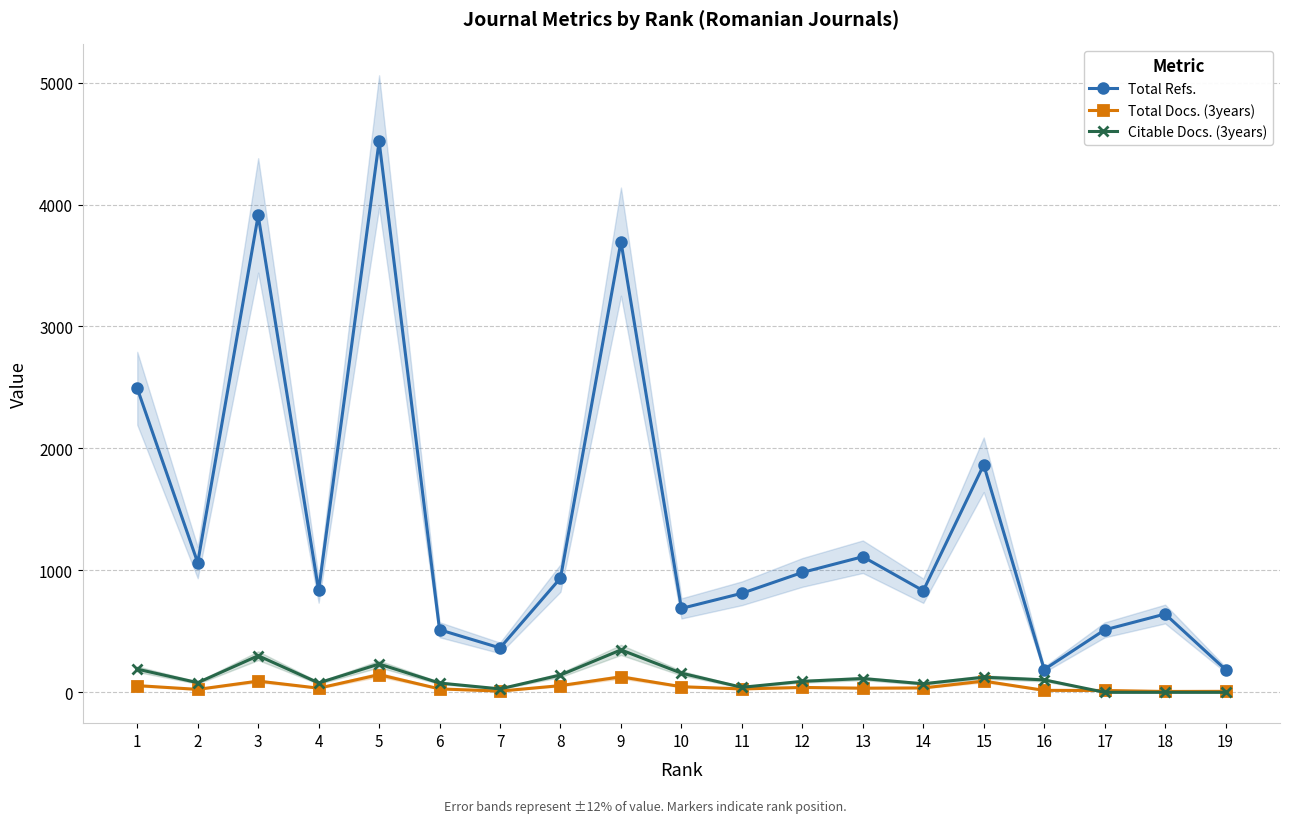

Which category has the highest value across all series?

5